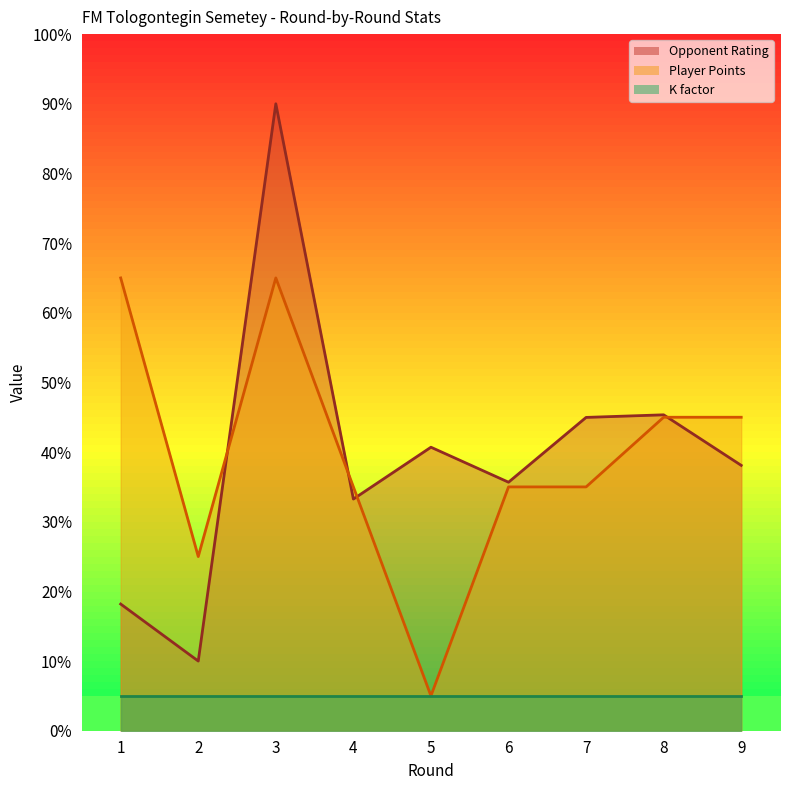

In Player Points, how many points are higher than both neighbors (excluding endpoints)?

1